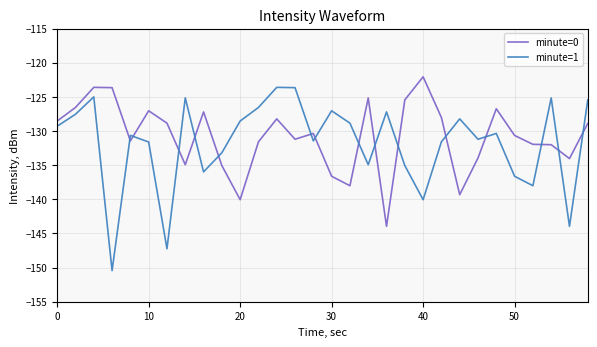

Rank the series by their maximum value, from lowest to highest.

minute=1, minute=0